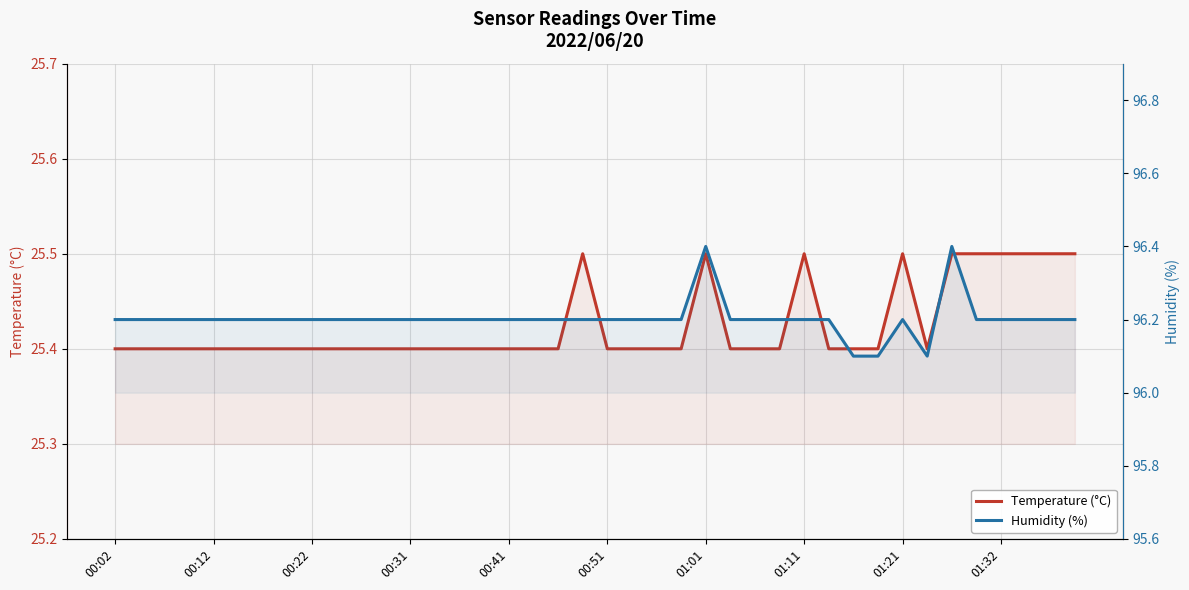

What is the minimum value for Temperature (°C)?

25.4